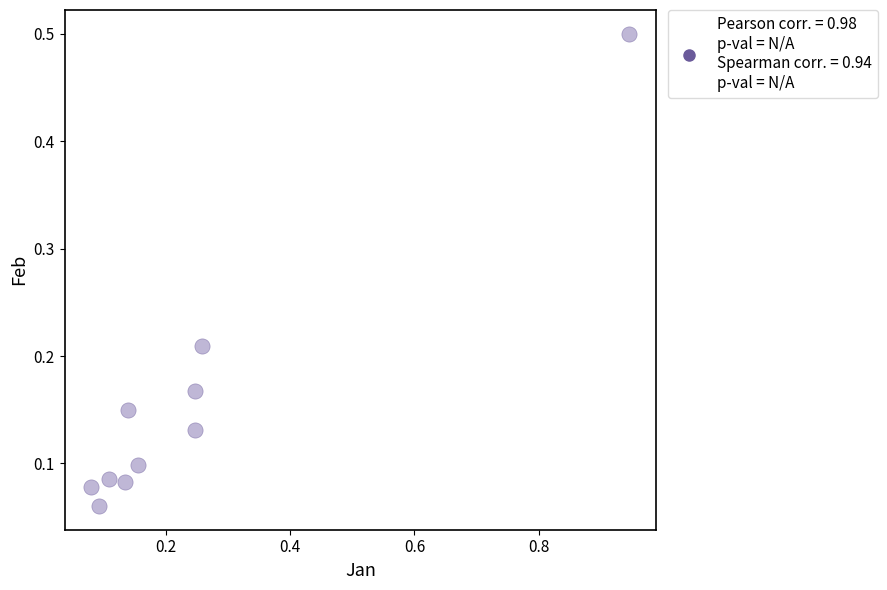

What is the range of X values (max minus min)?

0.9